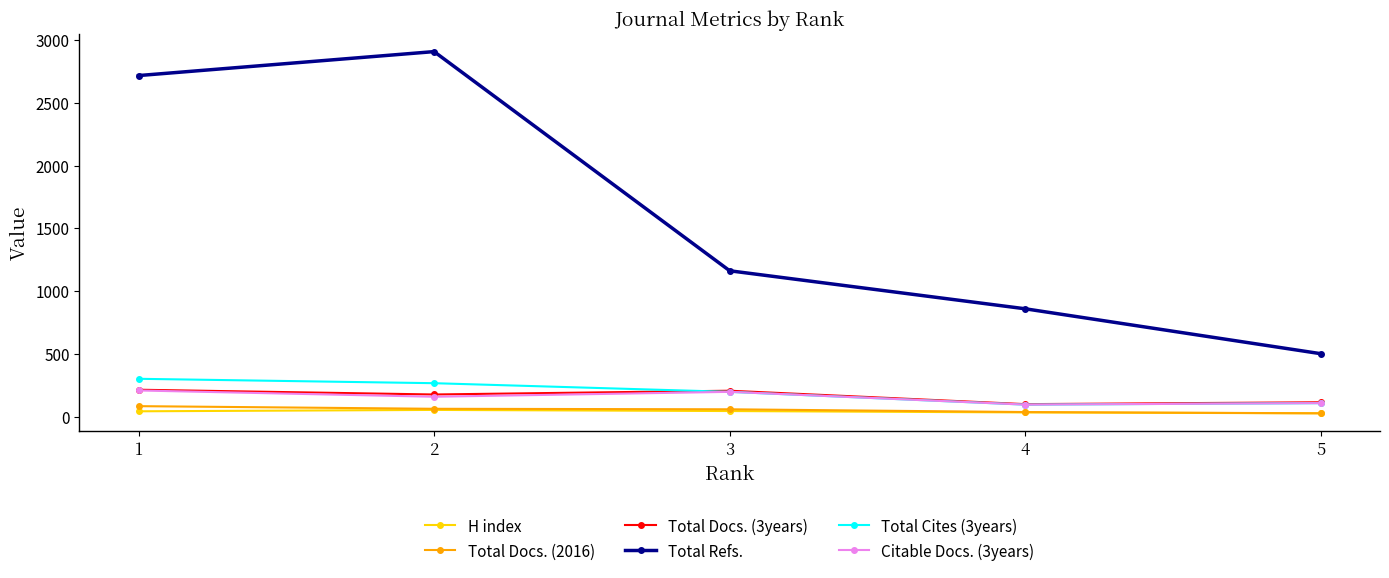

The H index series shows 44 at 3. True or false?

True